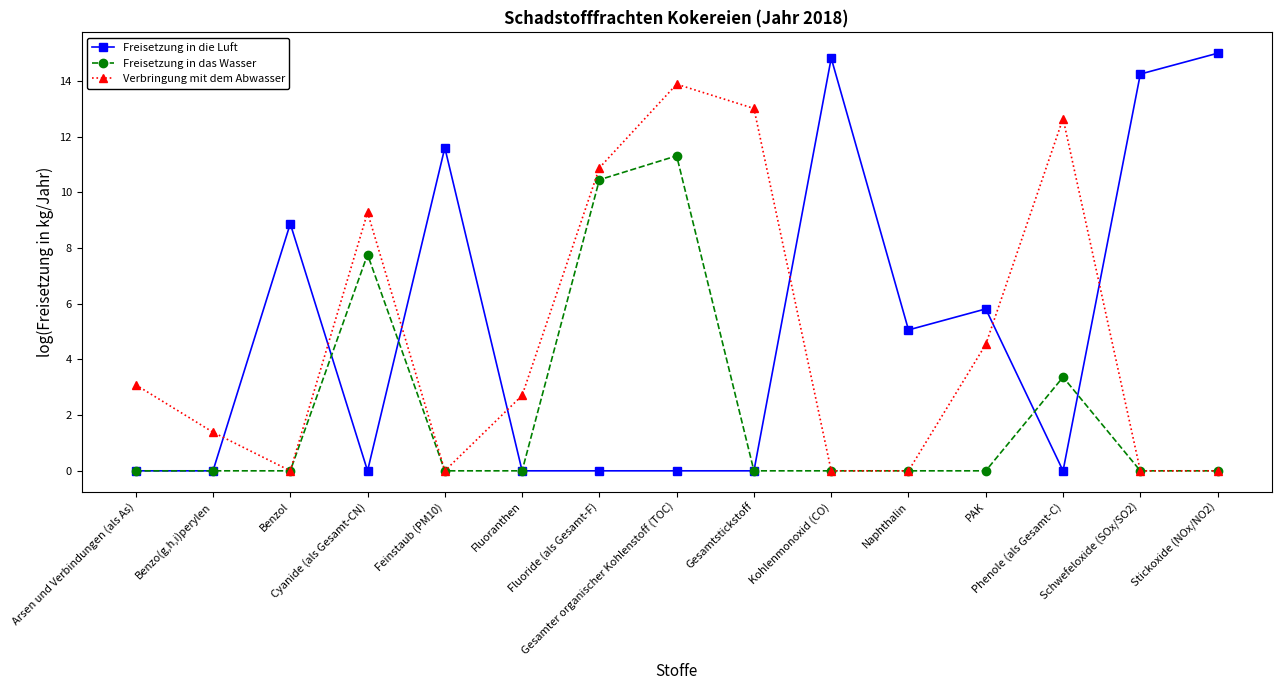

What is the spread (max minus min) of values at Gesamtstickstoff?

13.0